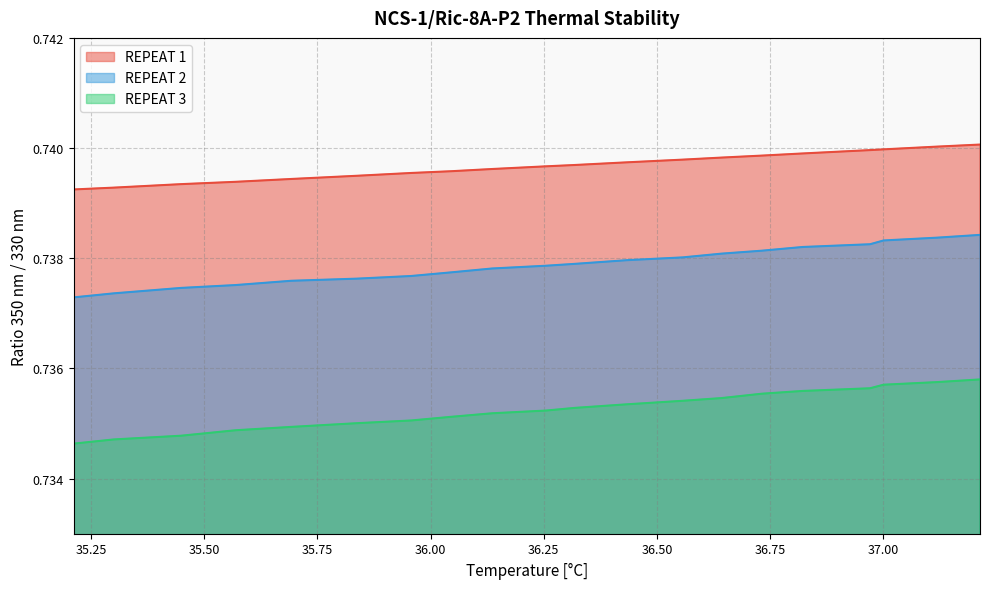

What are all the series names shown in the legend?

REPEAT 1, REPEAT 2, REPEAT 3